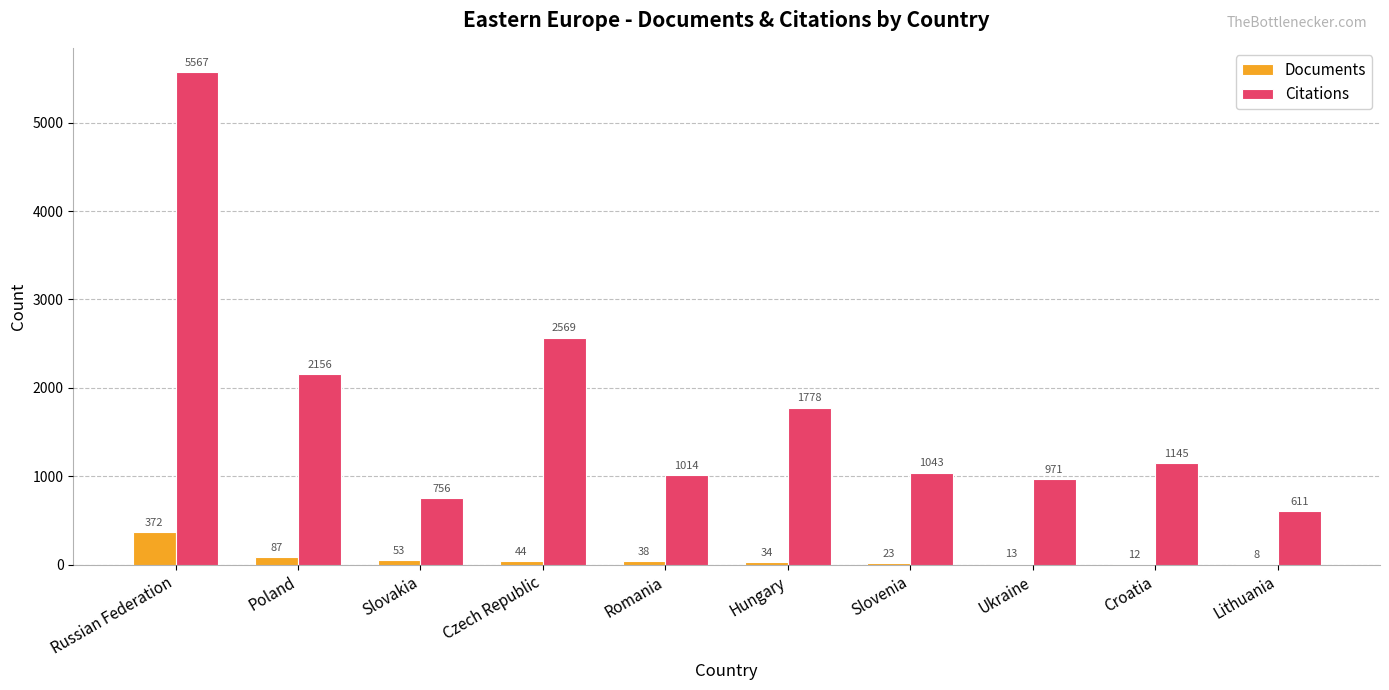

How many series are shown in this chart?

2